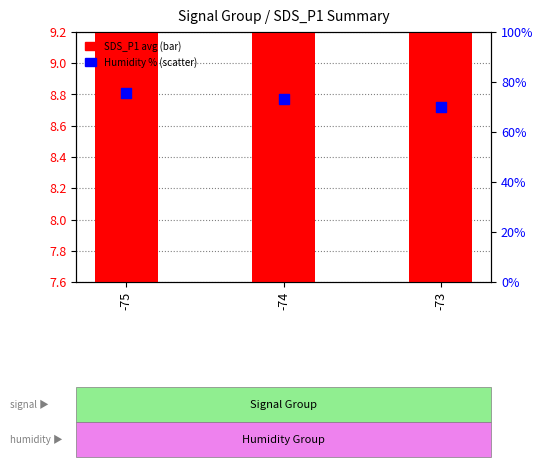

Which series reaches the minimum Y coordinate?

SDS_P1 (avg)